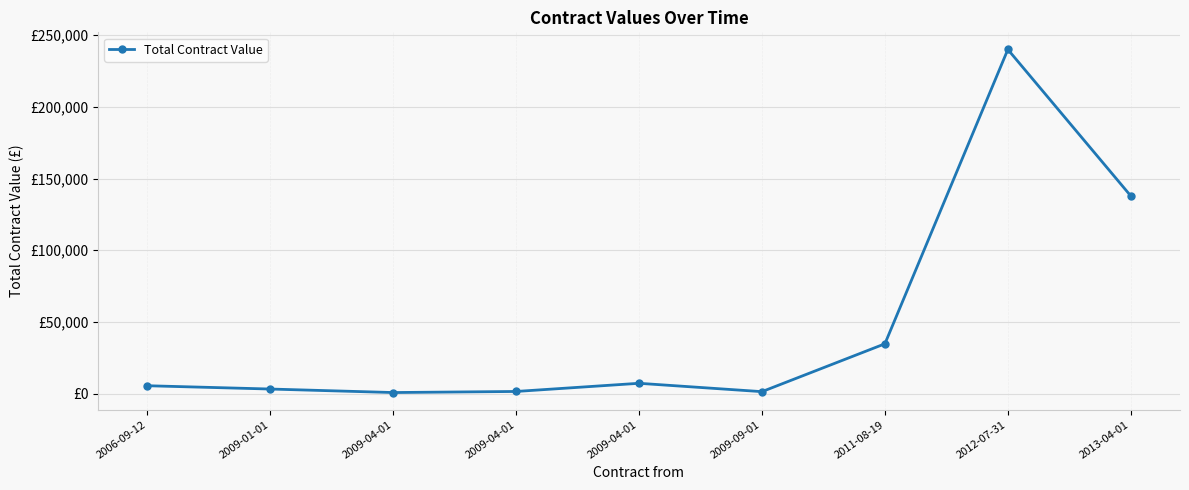

Reading left to right, list all the values displayed in this chart.

2006-09-12=5500.0	2009-01-01=3200.0	2009-04-01=750.0	2009-04-01=1500.0	2009-04-01=7200.0	2009-09-01=1369.7	2011-08-19=34740.0	2012-07-31=240000.0	2013-04-01=137841.0